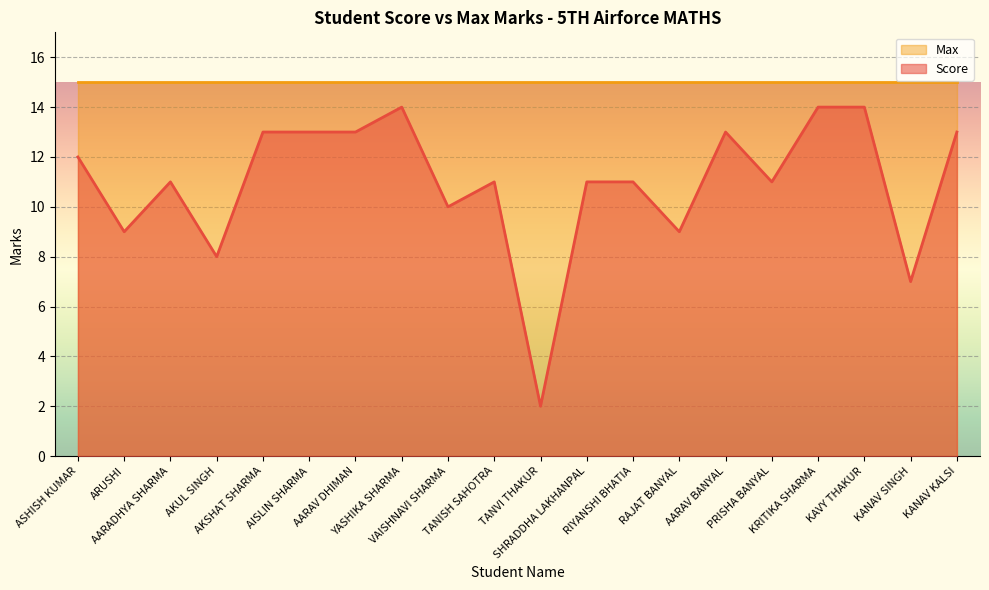

What is the smallest value displayed?

2